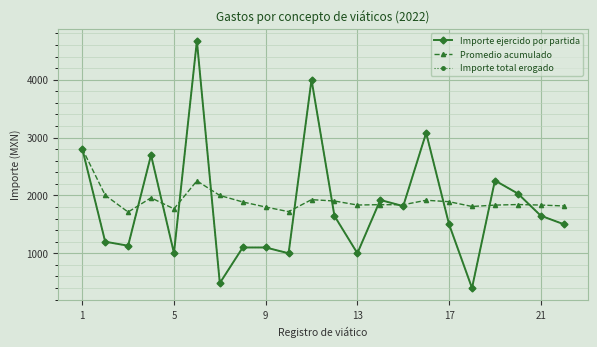

At which category does Importe total erogado reach its first local valley?

9